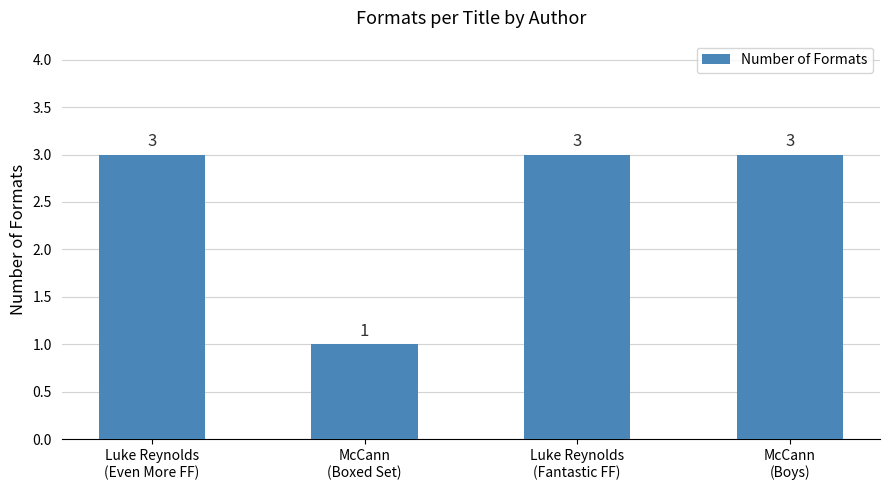

What is the value of the 3rd bar from the left?

3